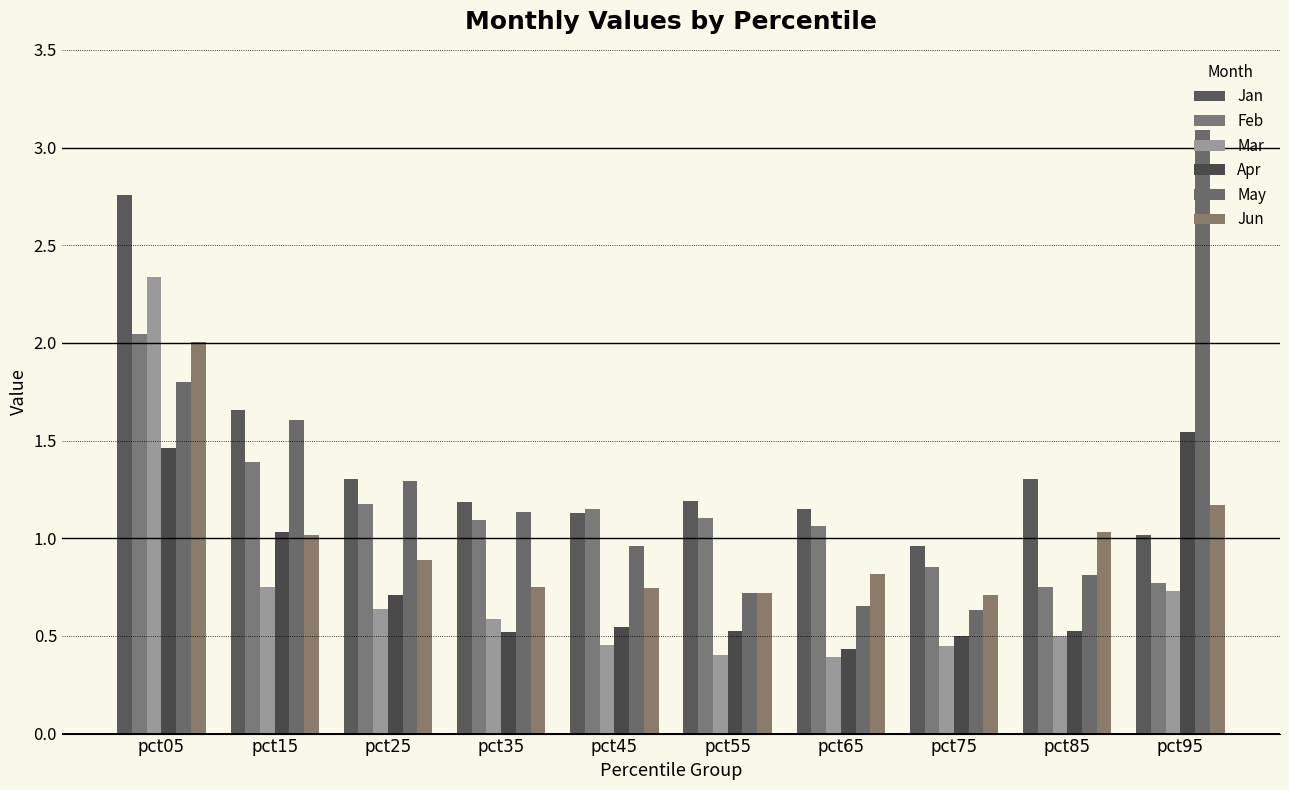

The May series shows 0.7 at pct55. True or false?

True